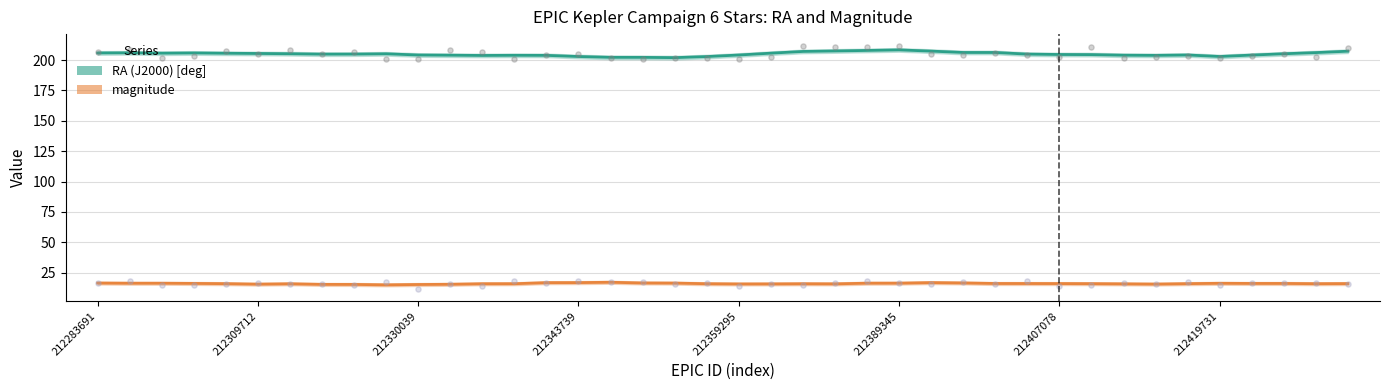

Which series reaches the maximum Y coordinate?

RA (J2000) [deg]